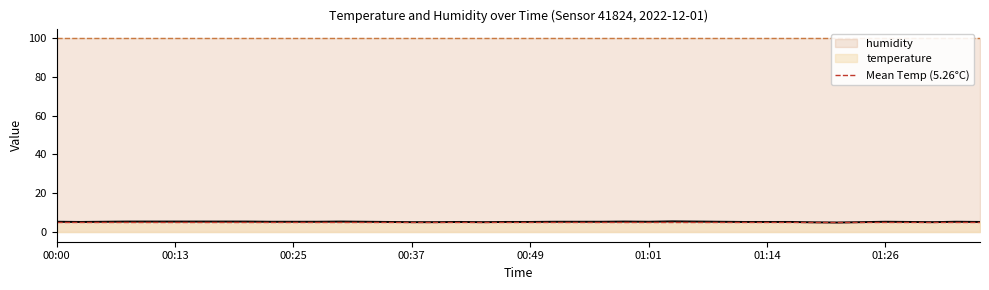

How many points are lower than both their immediate neighbors (excluding endpoints)?

5